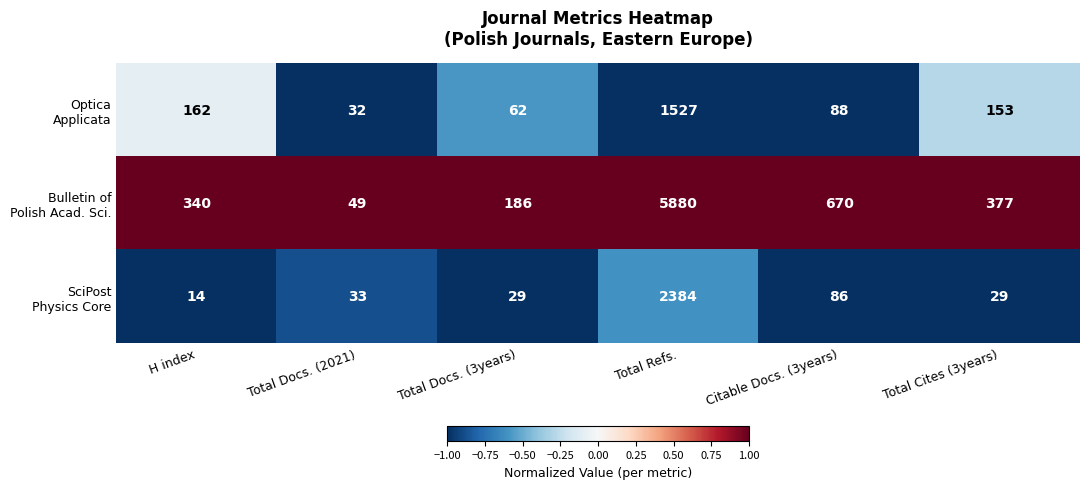

What is the total value across all series at Total Docs. (2021)?

114